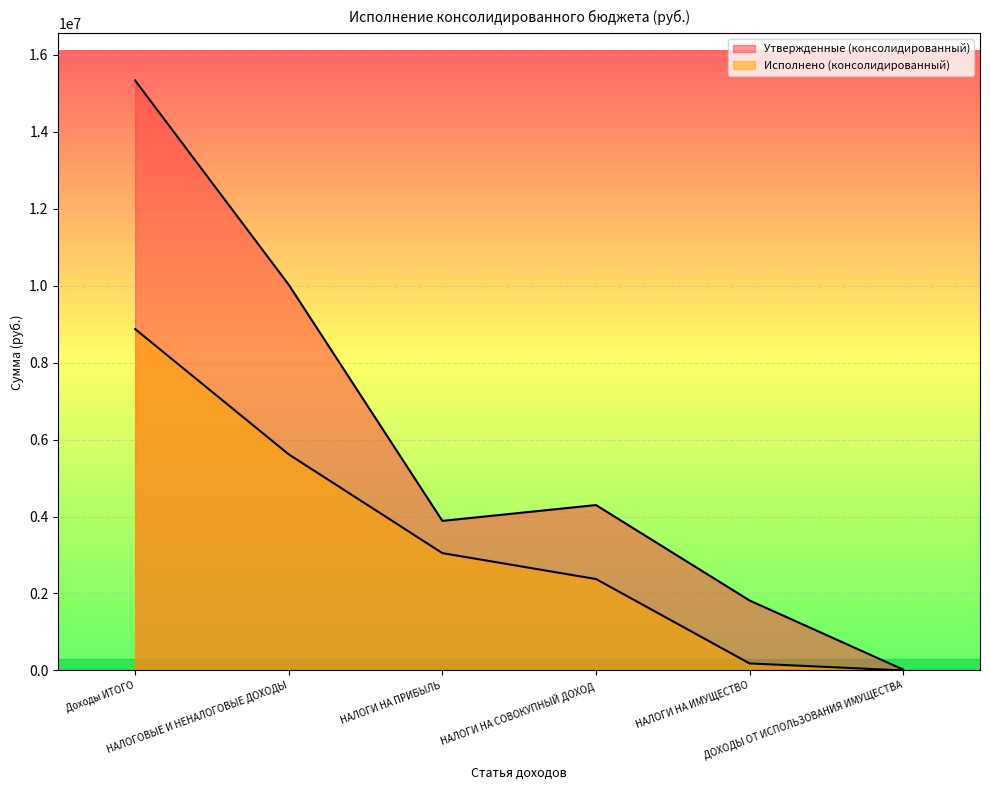

At which label does Утвержденные (консолидированный) reach its peak?

Доходы ИТОГО